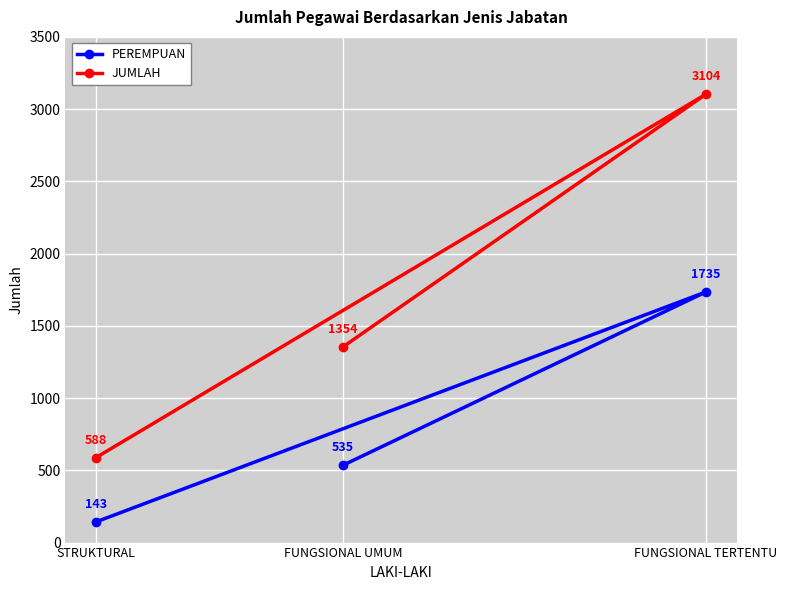

What is the spread (max minus min) of values at STRUKTURAL?

445